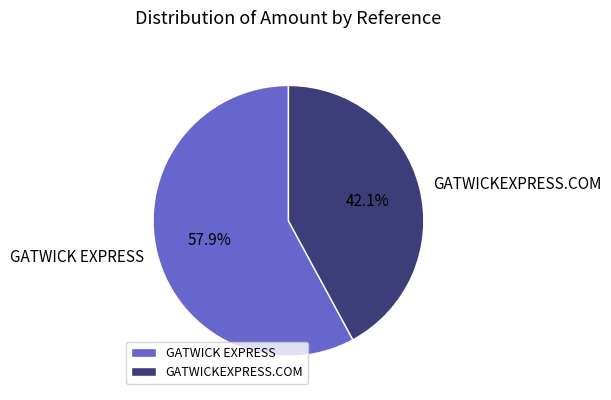

What is the smallest slice in the pie chart?

GATWICKEXPRESS.COM